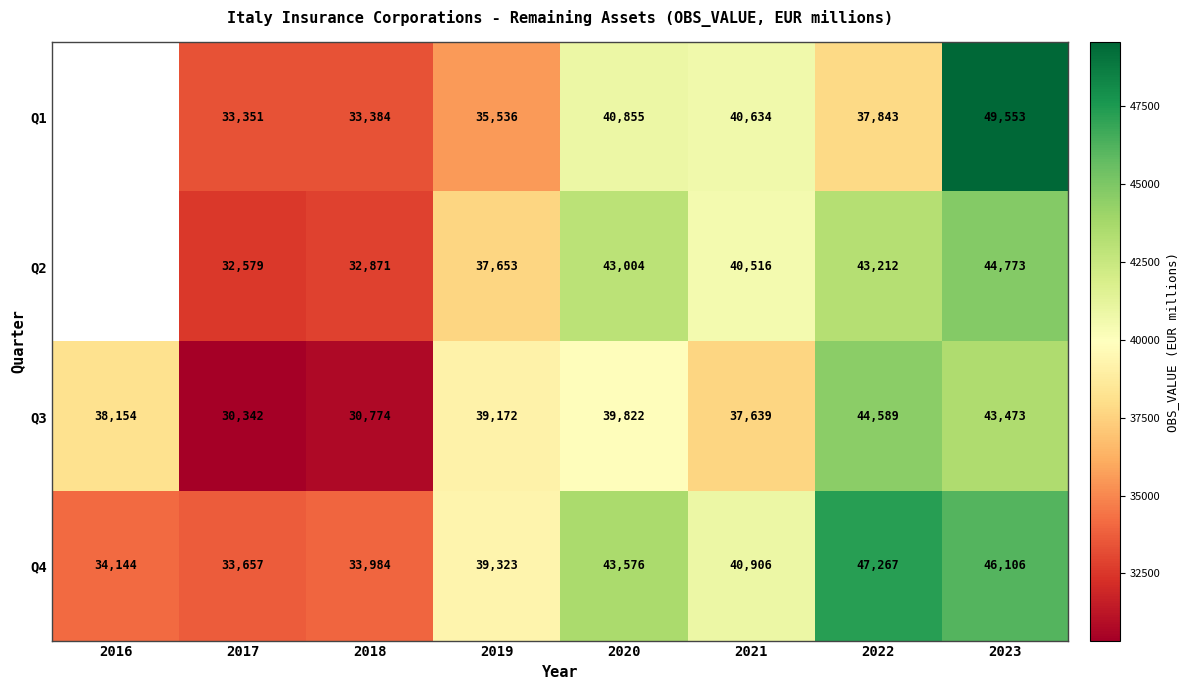

Count the number of data series in this chart.

4